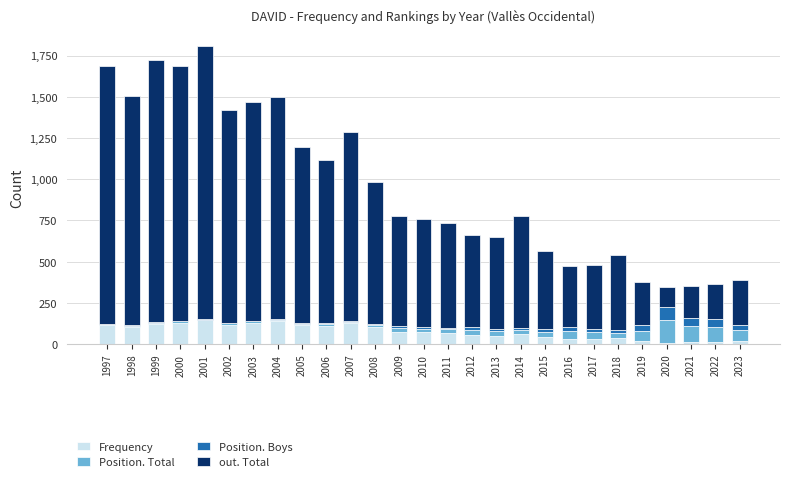

What is the sum of all Frequency values?

2063